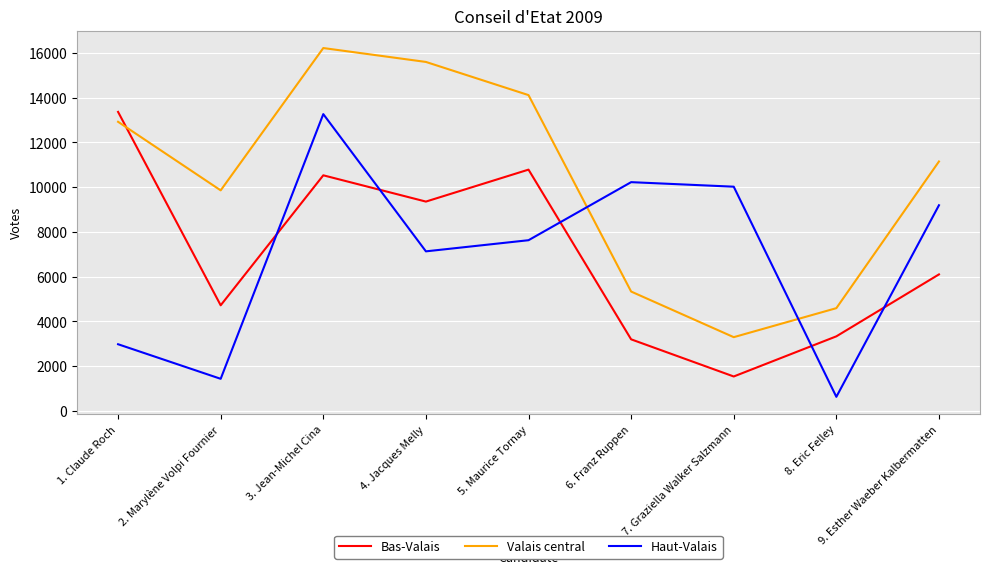

At which label does Bas-Valais reach its peak?

1. Claude Roch